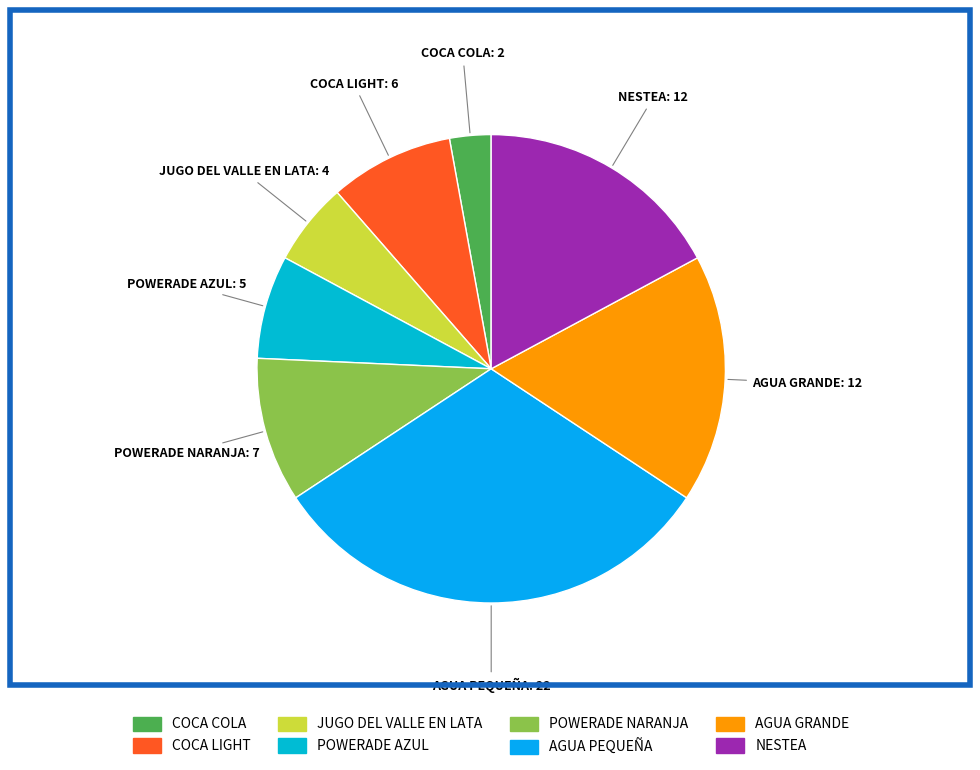

What is the ratio of the value at JUGO DEL VALLE EN LATA to the value at POWERADE AZUL?

0.8